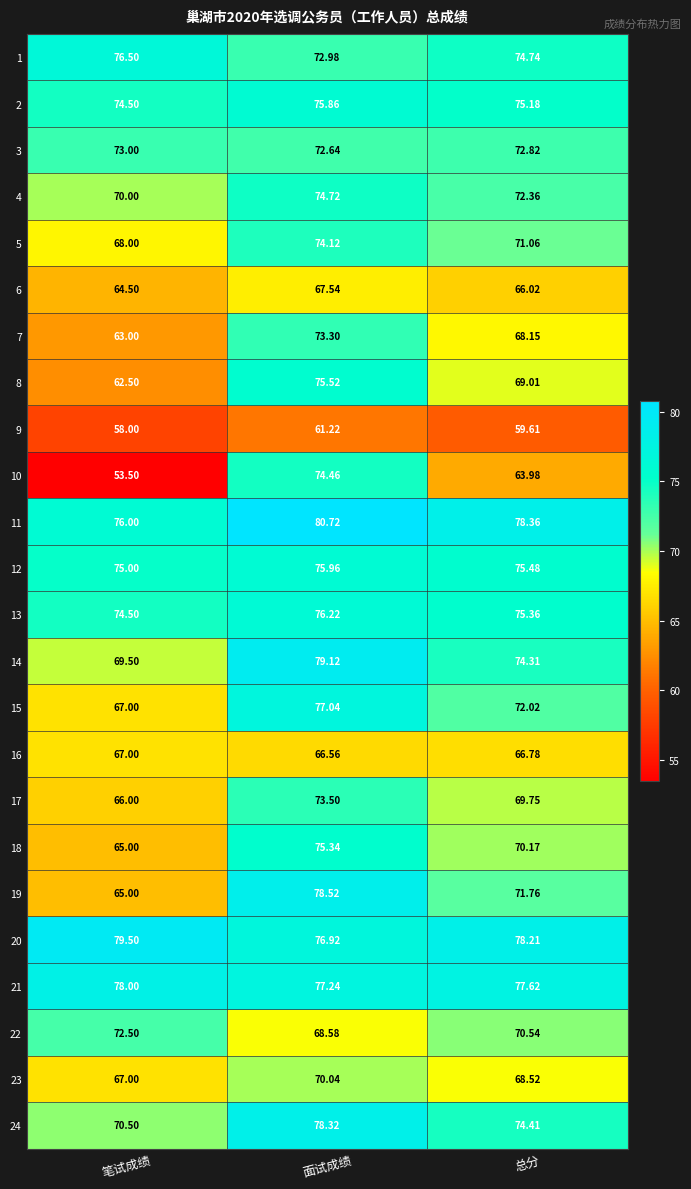

What is the spread (max minus min) of values at 笔试成绩?

26.0